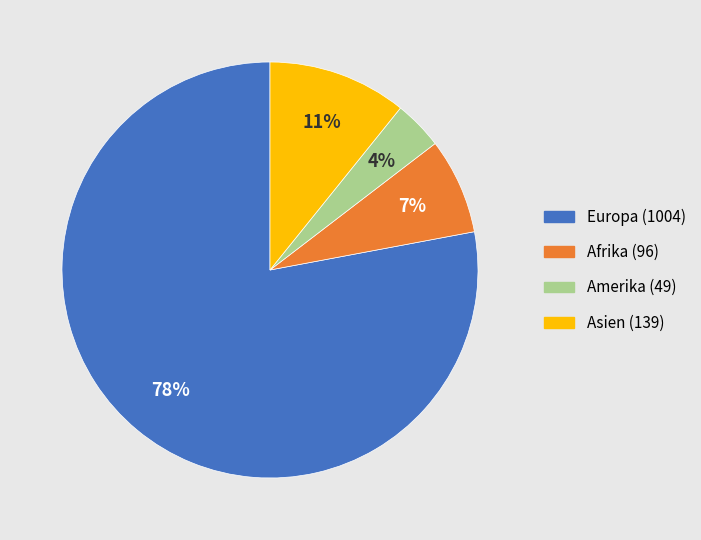

How many slices are in this pie chart?

4